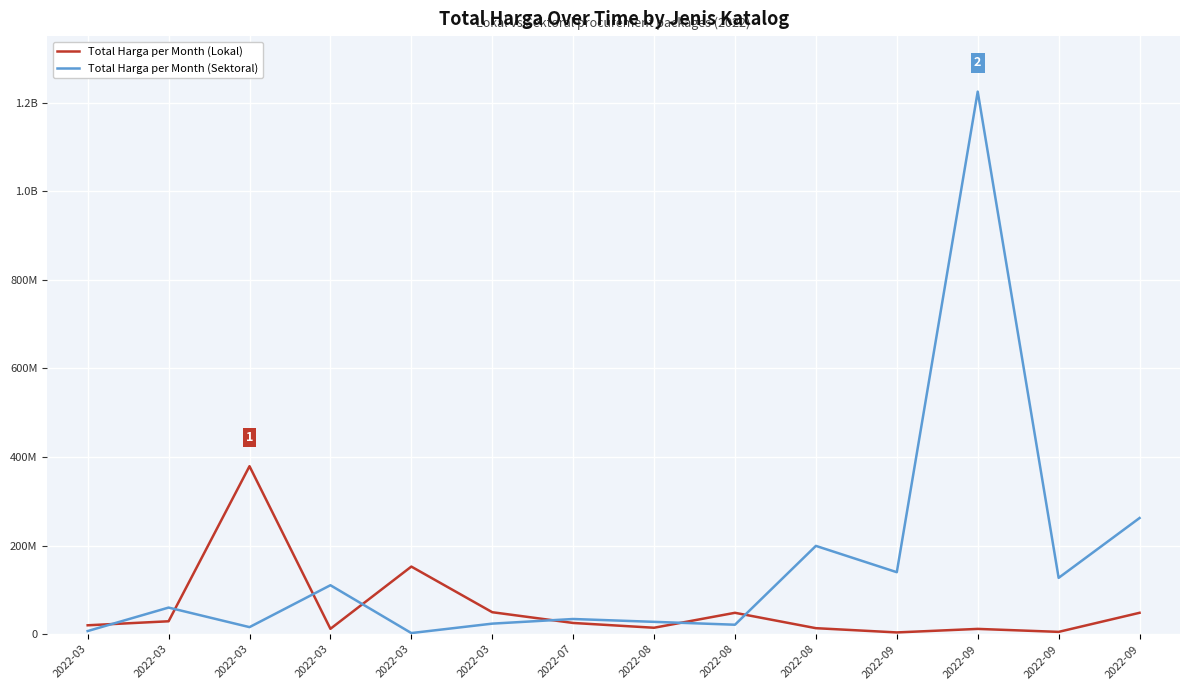

Which category has the lowest value in the Total Harga per Month (Lokal) series?

2022-09